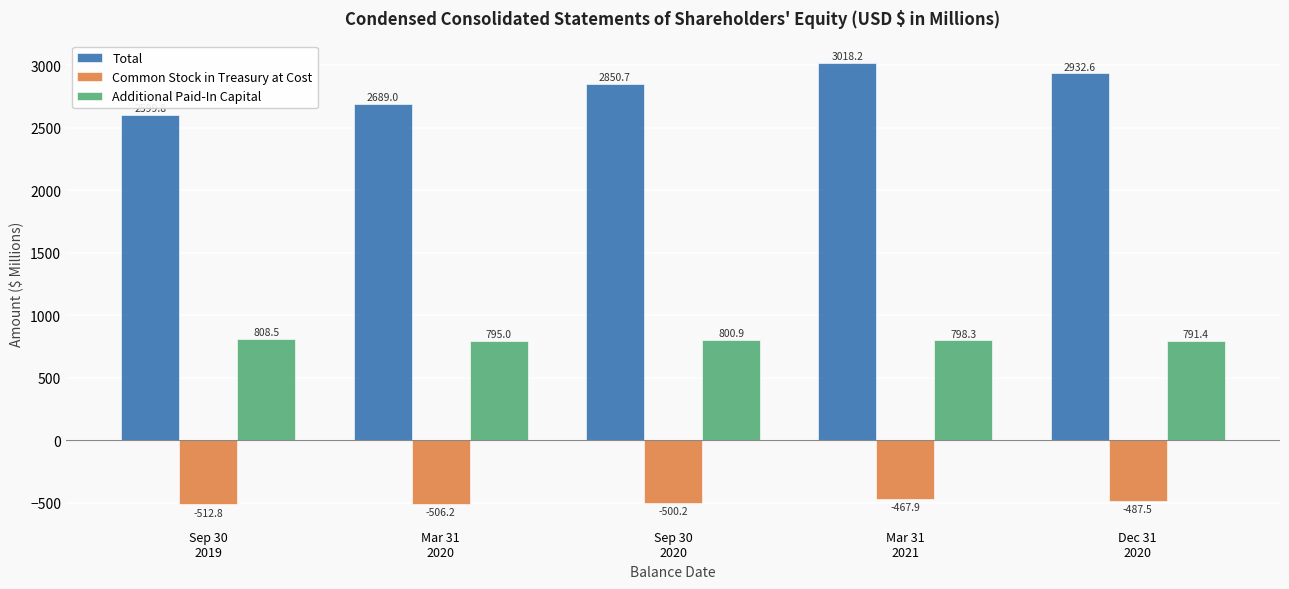

What is the spread (max minus min) of values at Sep 30
2019?

3112.6